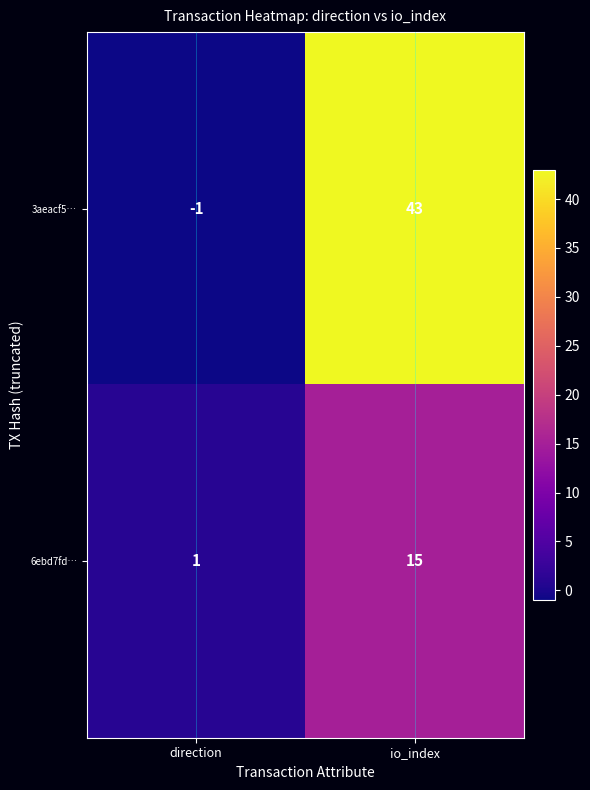

Which series has the widest spread of values?

3aeacf5…